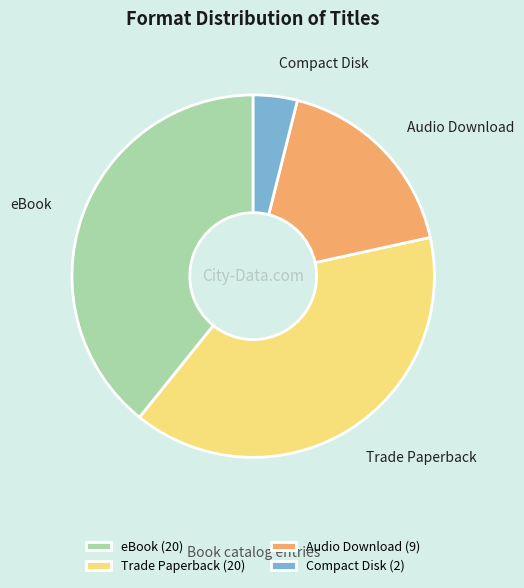

Is there any slice that represents more than half of the pie?

No